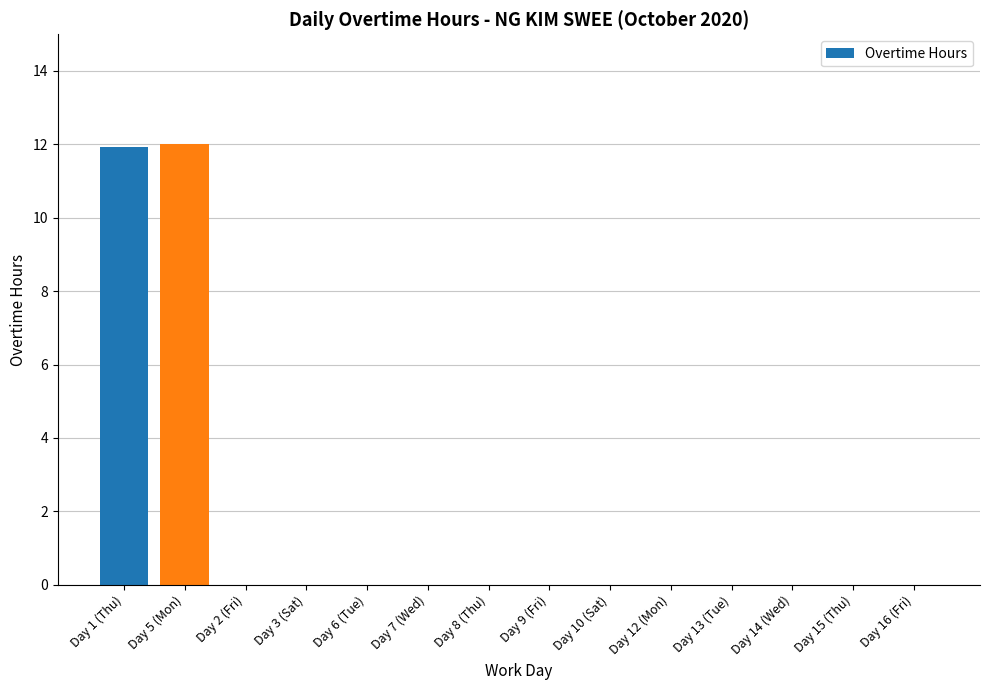

The chart shows a value of 12.0 at Day 5 (Mon). True or false?

True